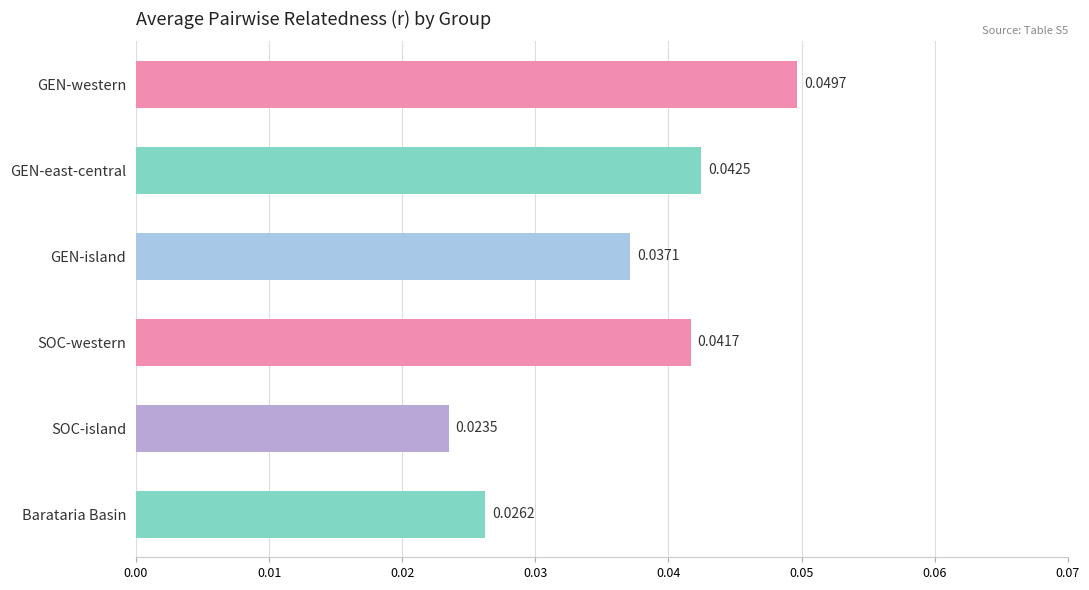

List the labels in order of value, largest first.

GEN-western, GEN-east-central, SOC-western, GEN-island, Barataria Basin, SOC-island